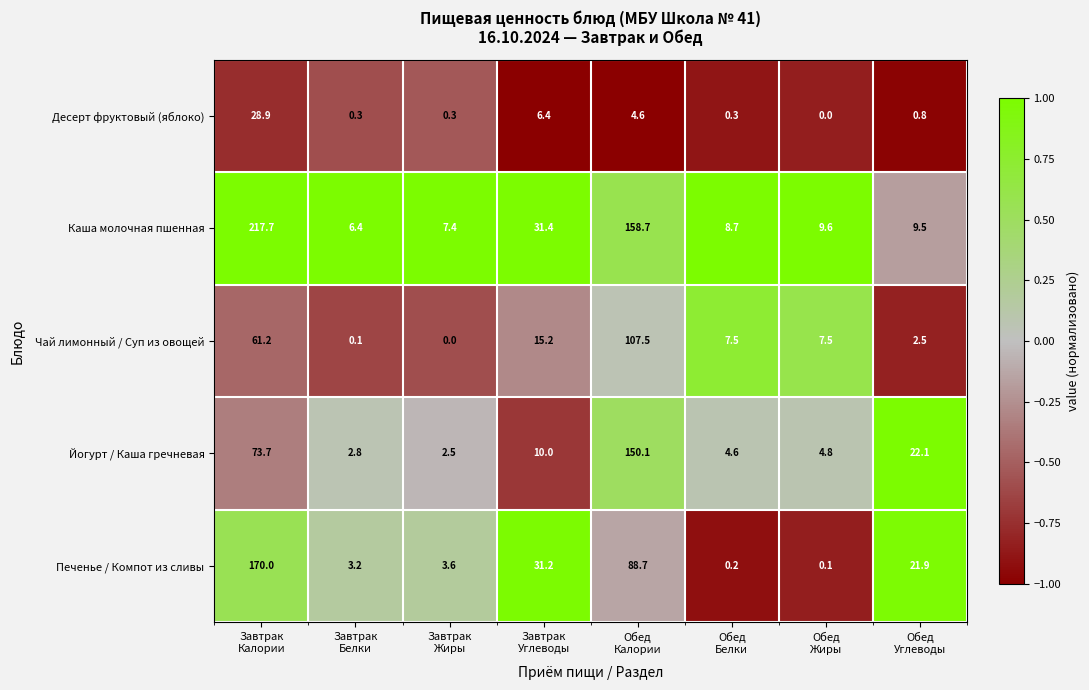

List the series in order of their peak value, highest first.

Каша молочная пшенная, Печенье / Компот из сливы, Йогурт / Каша гречневая, Чай лимонный / Суп из овощей, Десерт фруктовый (яблоко)